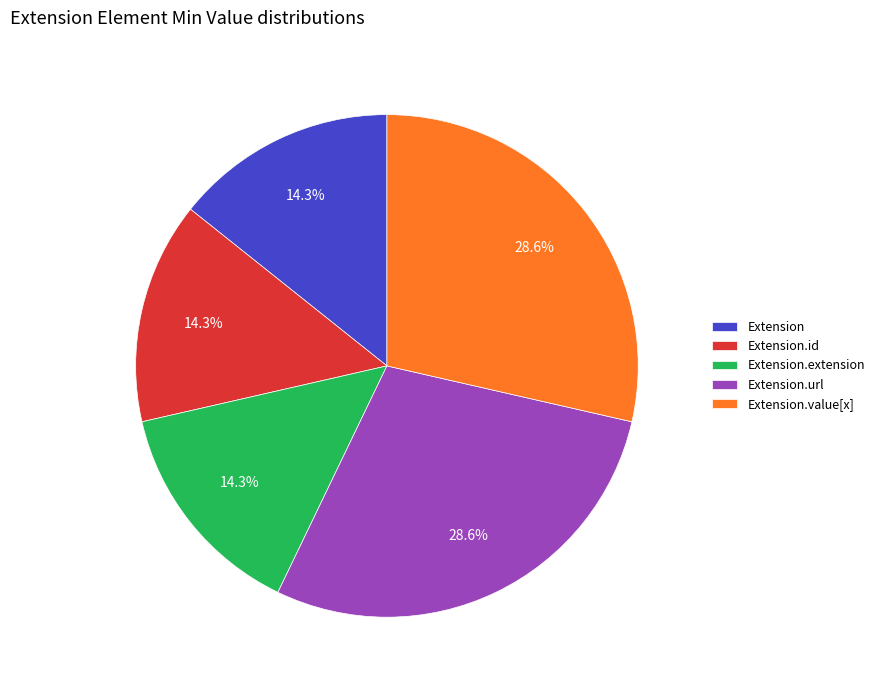

Is there any slice that represents more than half of the pie?

No